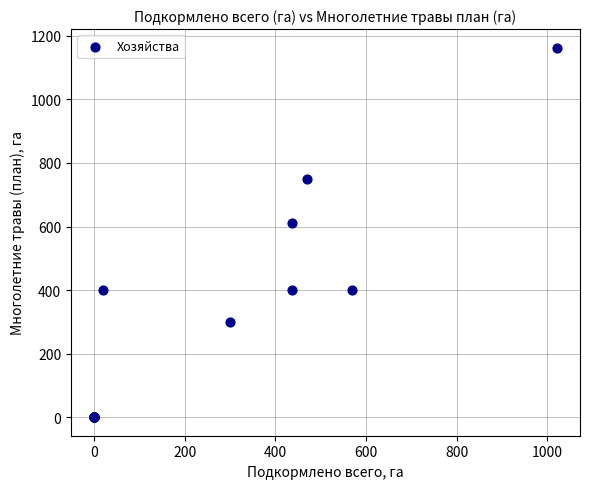

What Y value in the scatter plot is closest to 581?

610